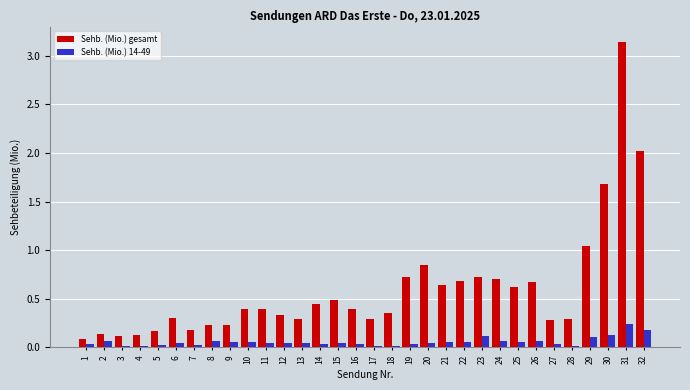

Which series has the widest spread of values?

Sehb. (Mio.) gesamt